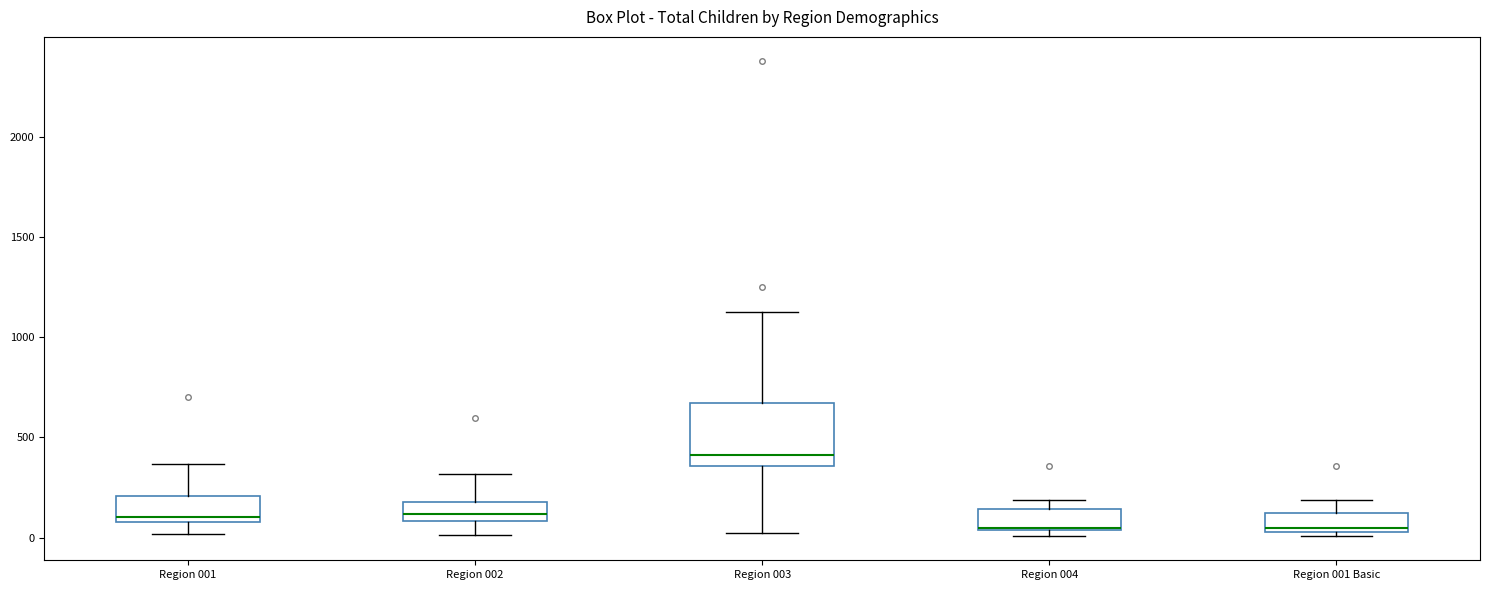

Reading left to right, transcribe this box plot: for each box, give where its median line is, the range the box spans, and where its two whiskers end, as read against the y-axis. The values are not printed on the chart, so give them approximately, as read against the axis.

Region 001: median 100 (just above the box's lower edge), box 100 to 200, whiskers 0 to 350
Region 002: median 100 (inside the box), box 100 to 200, whiskers 0 to 300
Region 003: median 400, box 350 to 650, whiskers 0 to 1150
Region 004: median 50 (drawn on the box's lower edge), box 50 to 150, whiskers 0 to 200
Region 001 Basic: median 50 (just above the box's lower edge), box 50 to 100, whiskers 0 to 200